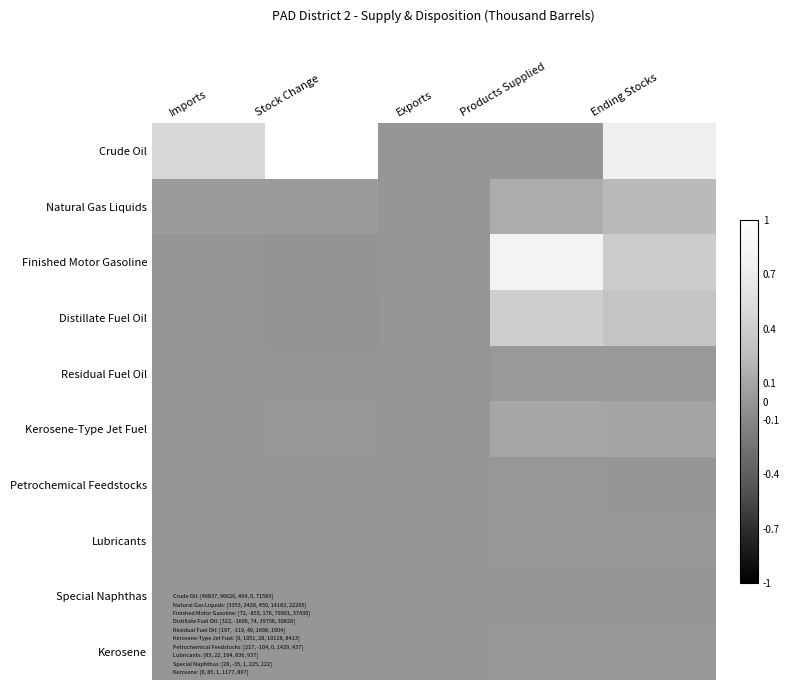

At which category does the chart reach its minimum across all series?

Stock Change